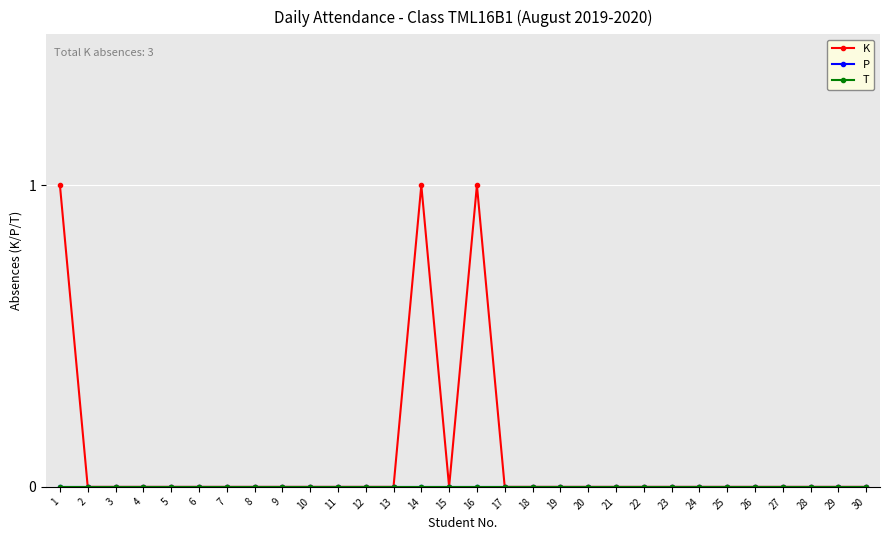

Count the K values in the range 0 to 1.

30